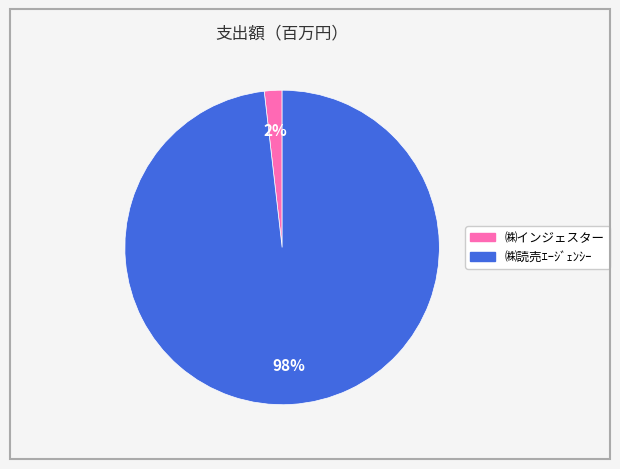

Which has a higher value, ㈱読売ｴｰｼﾞｪﾝｼｰ or ㈱インジェスター?

㈱読売ｴｰｼﾞｪﾝｼｰ